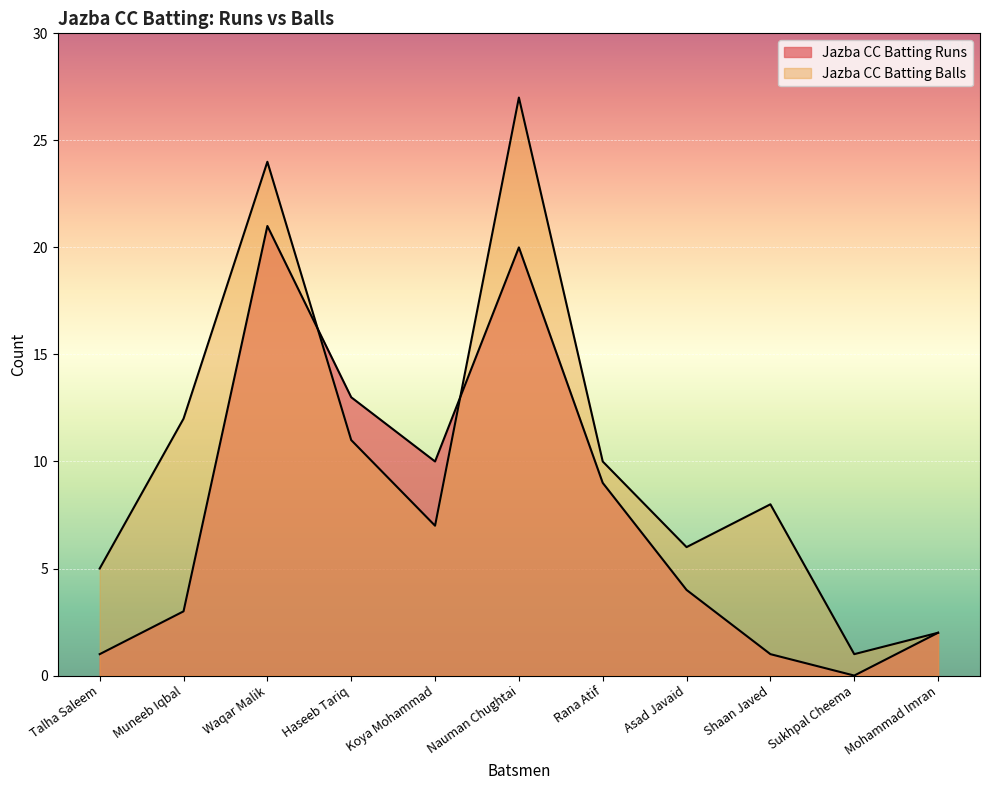

True or false: Jazba CC Batting Balls has a value of 5 at Talha Saleem.

True